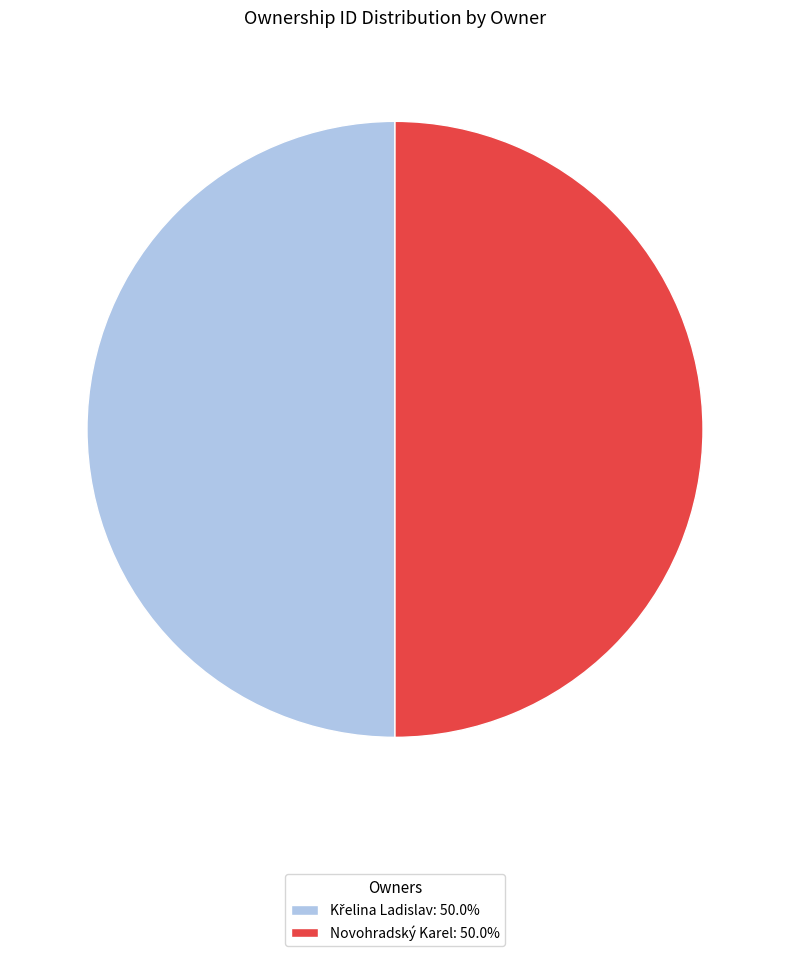

Which slice is the smallest?

Křelina Ladislav